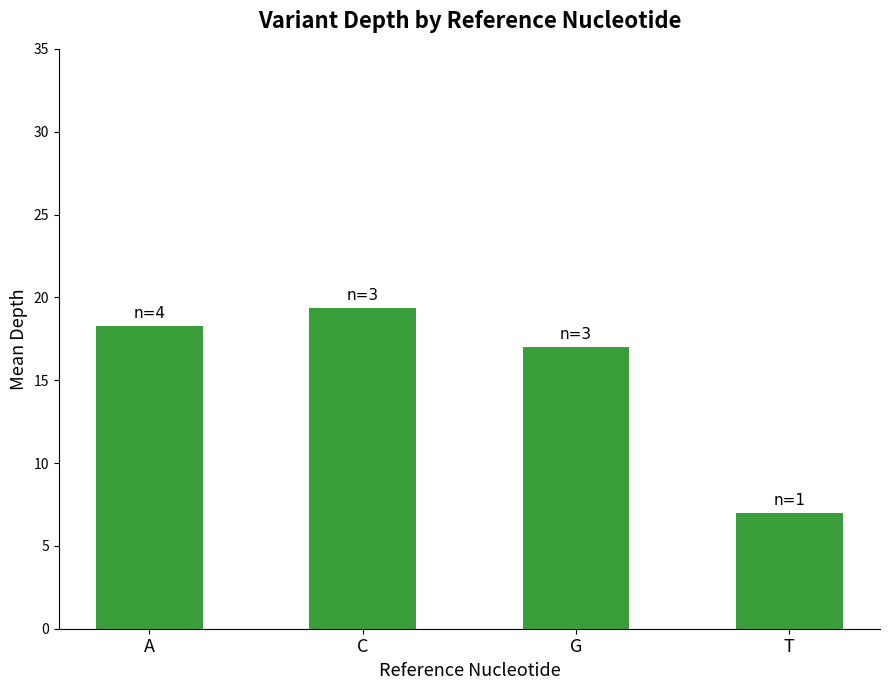

Approximately how many times larger is the value at A compared to C?

0.9